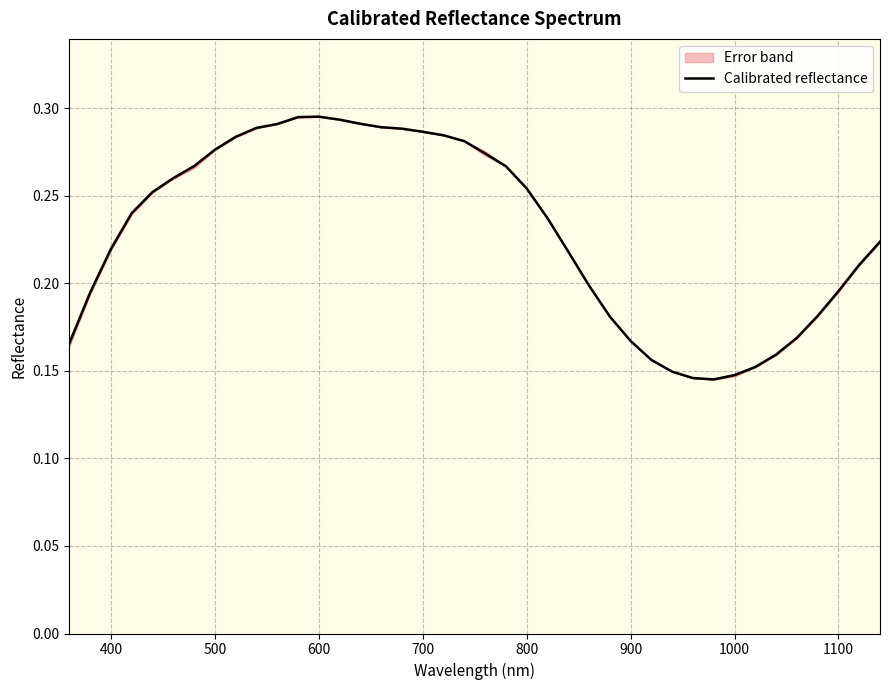

What is the minimum value shown in the chart?

0.1